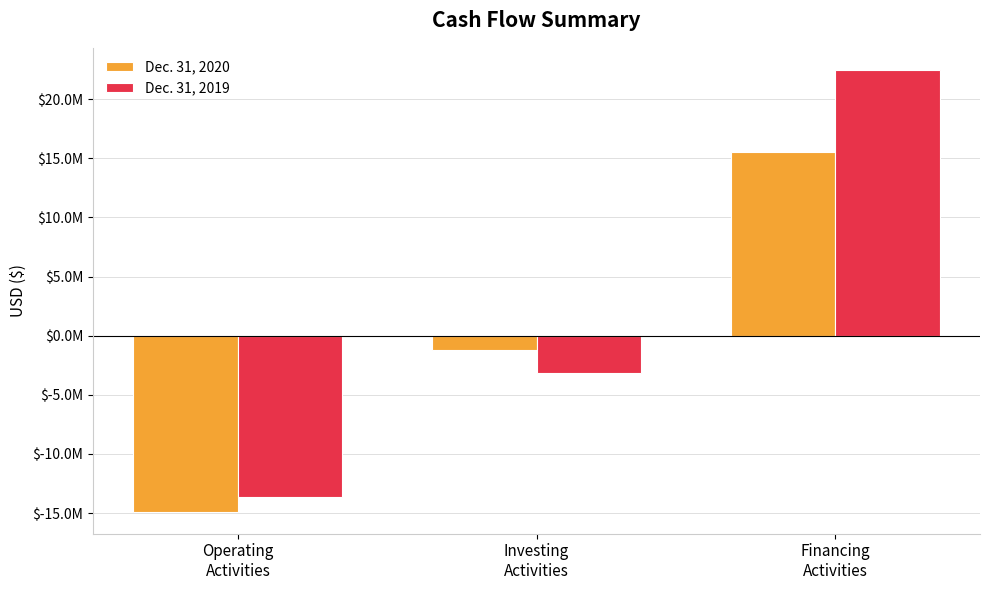

True or false: Dec. 31, 2020 has a value of -2099582 at Investing
Activities.

False